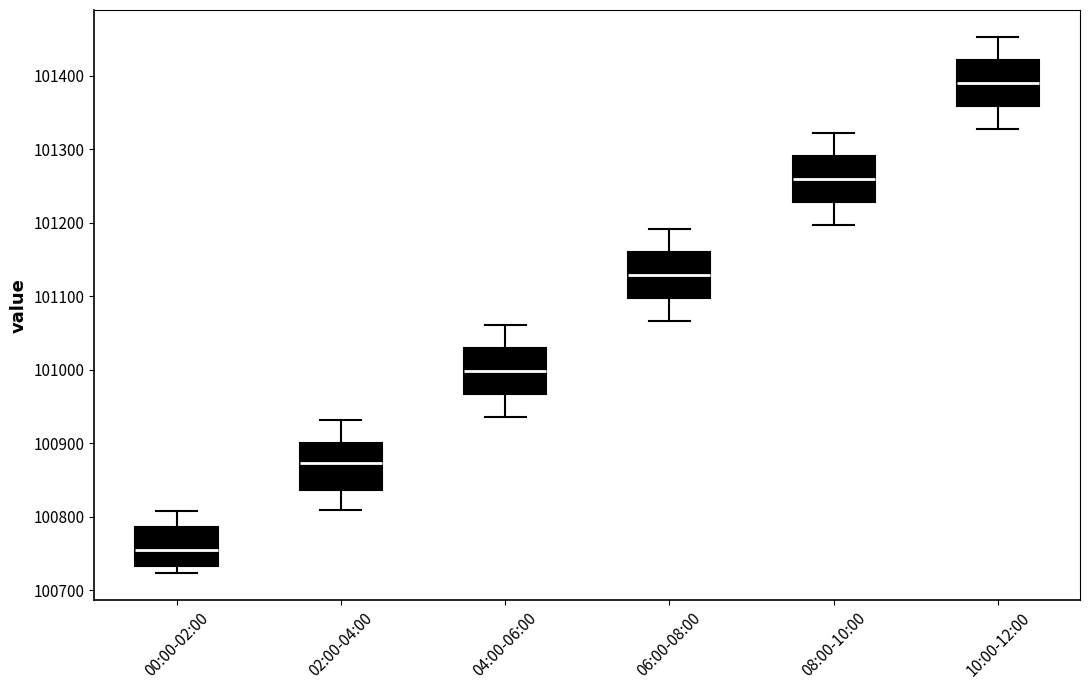

Where does the upper whisker of the box for 04:00-06:00 end on the y-axis? The values are not printed on the chart, so give them approximately, as read against the axis.

101060